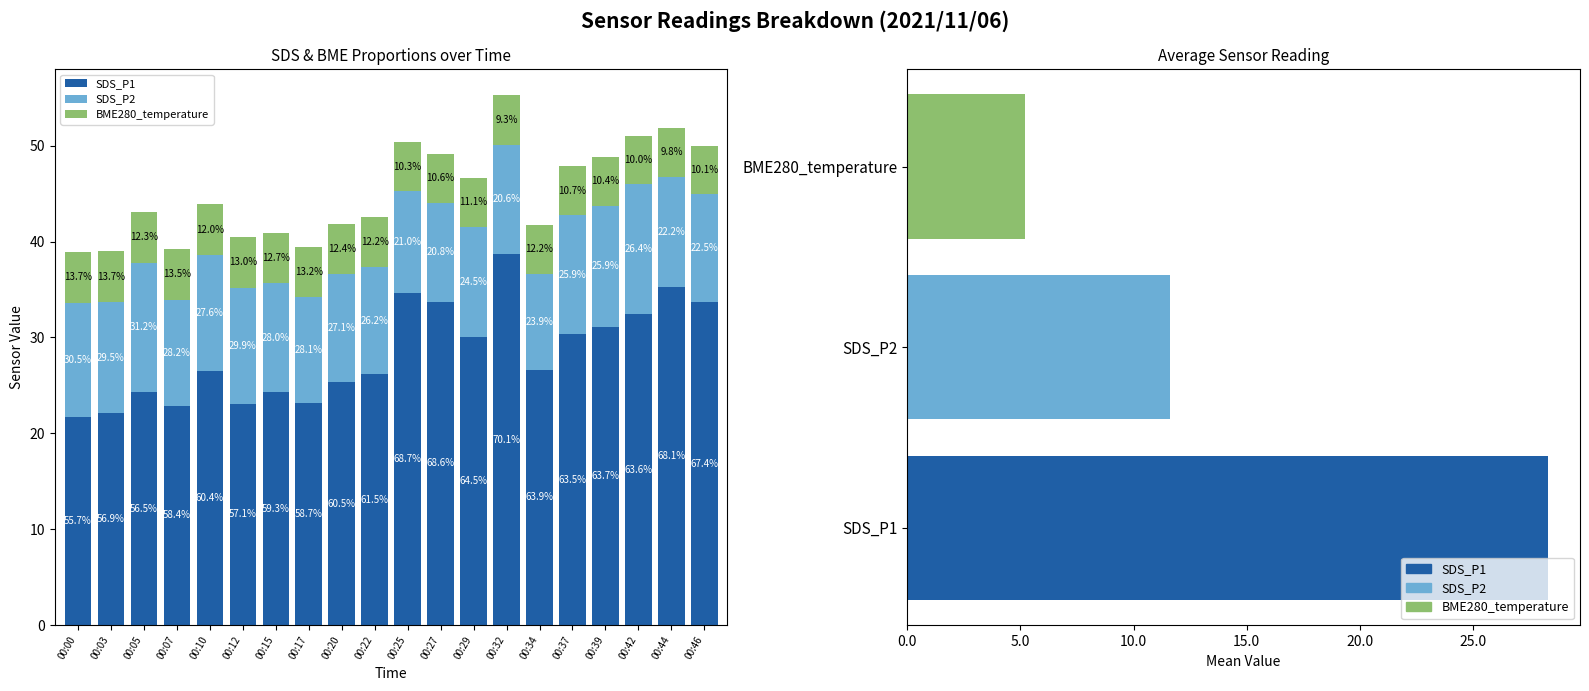

Is it true that BME280_temperature equals 1.2 at 00:05?

False